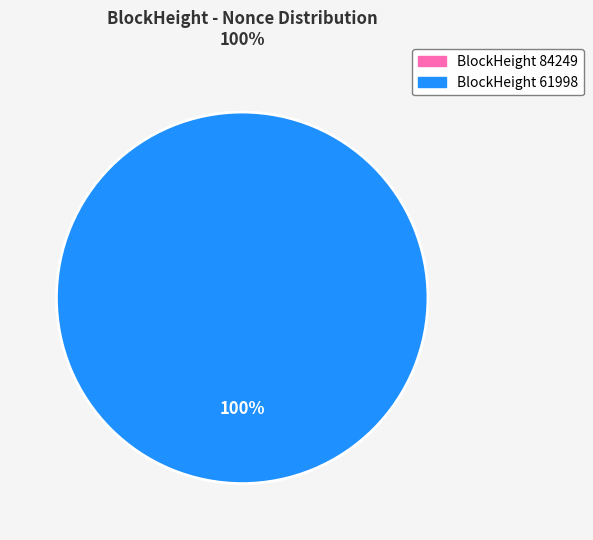

Count the number of slices in the pie.

2